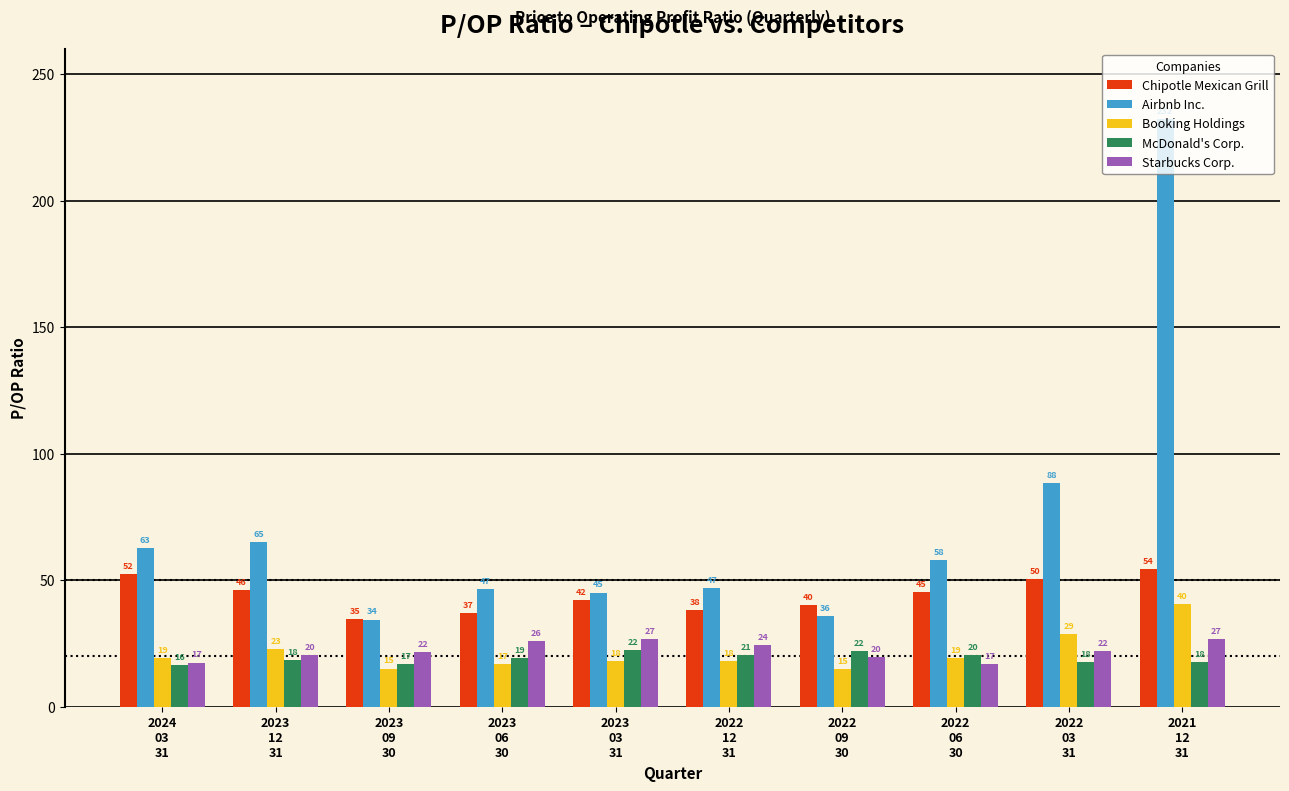

Which series has the widest spread of values?

Airbnb Inc.